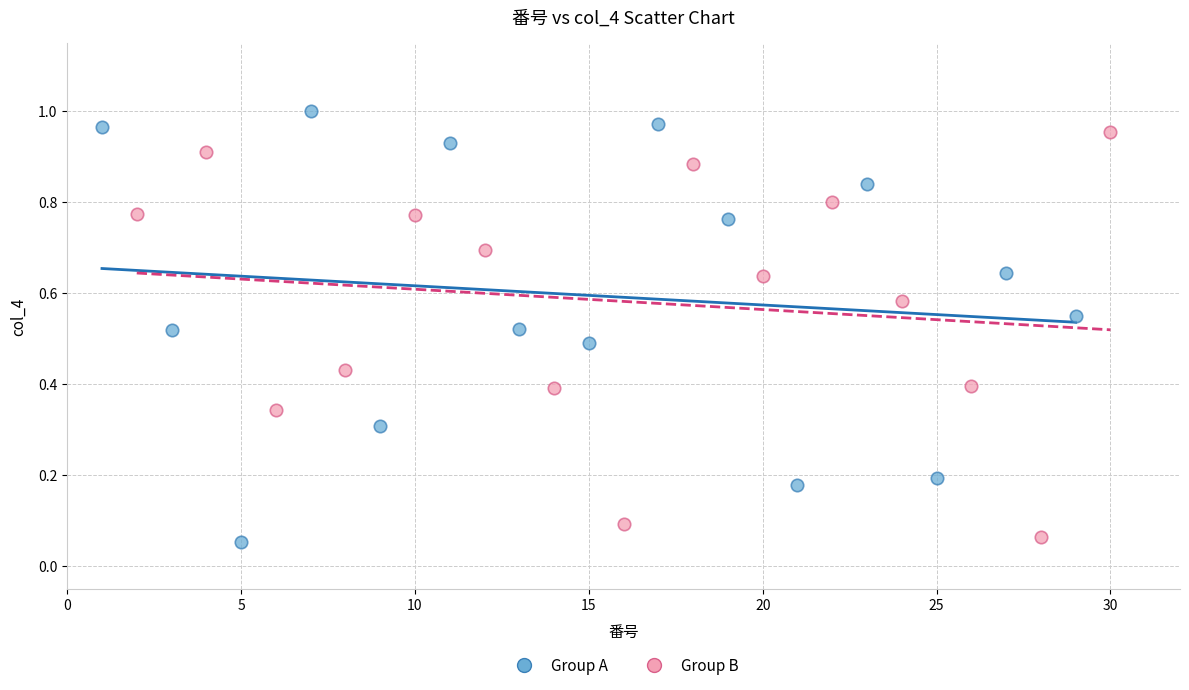

What are all the series names shown in the legend?

Group A, Group B